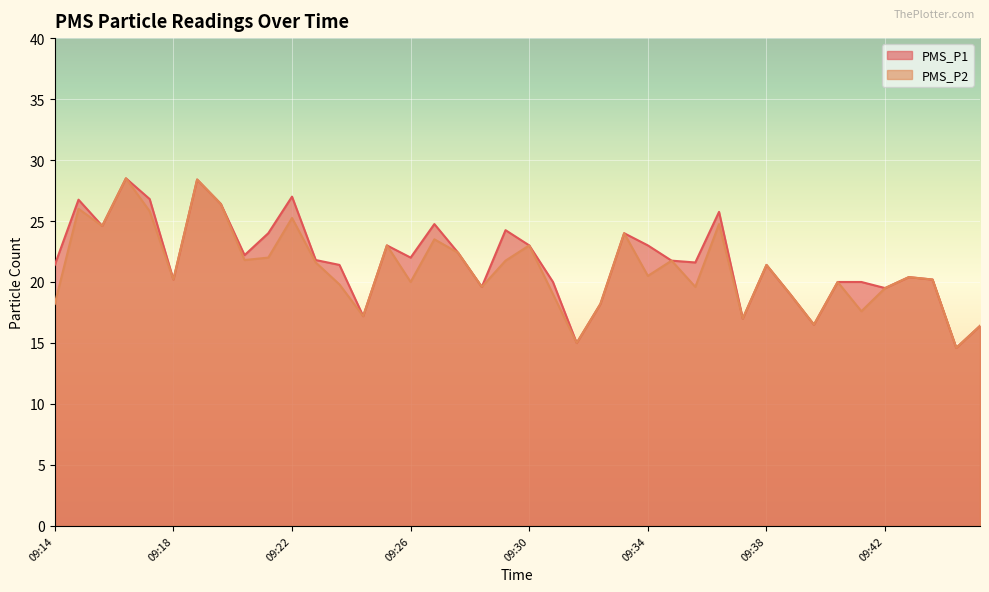

In PMS_P2, how many points are lower than both neighbors (excluding endpoints)?

13